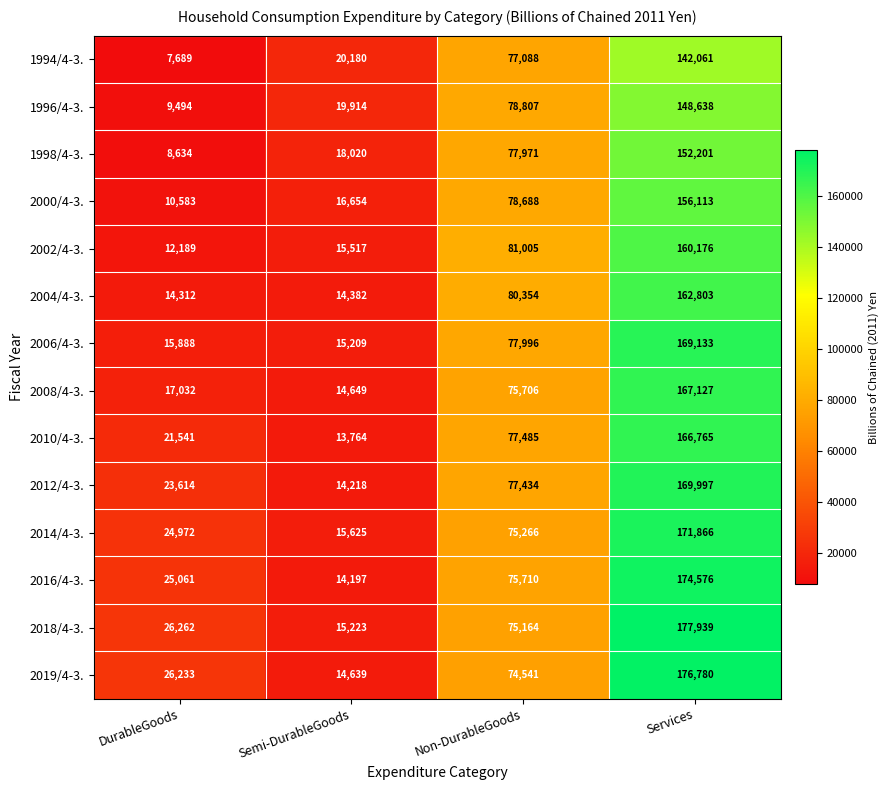

Which label corresponds to the largest value in the chart?

Services